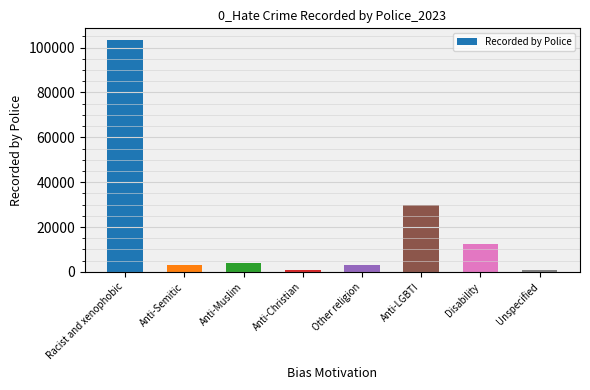

What is the greatest value displayed?

103405